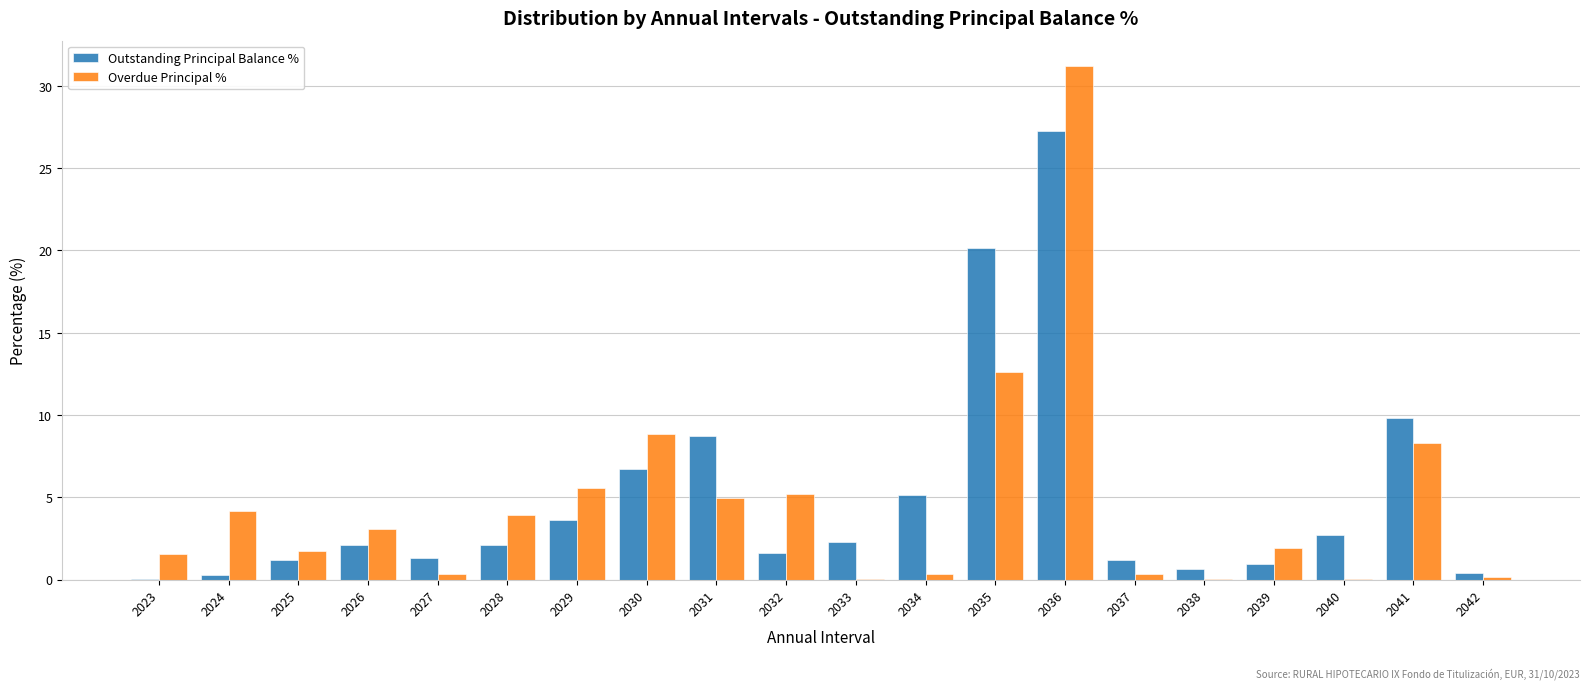

The Outstanding Principal Balance % series shows 3.4 at 2028. True or false?

False